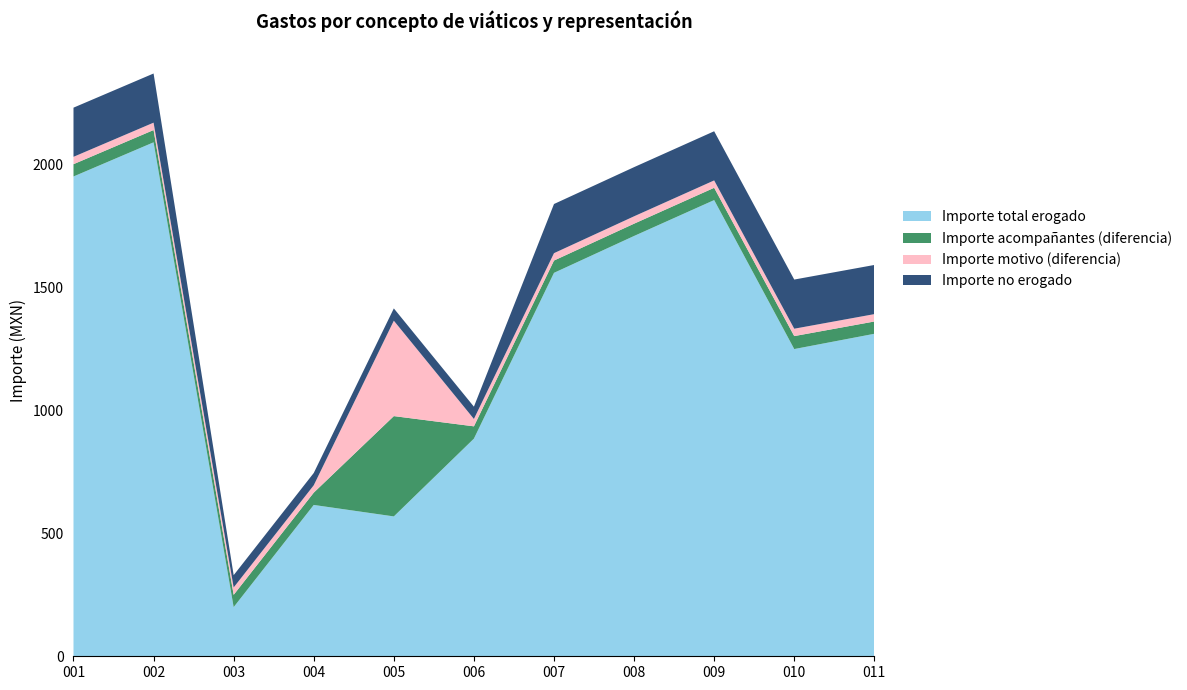

What is the minimum value for Importe total erogado?

200.0